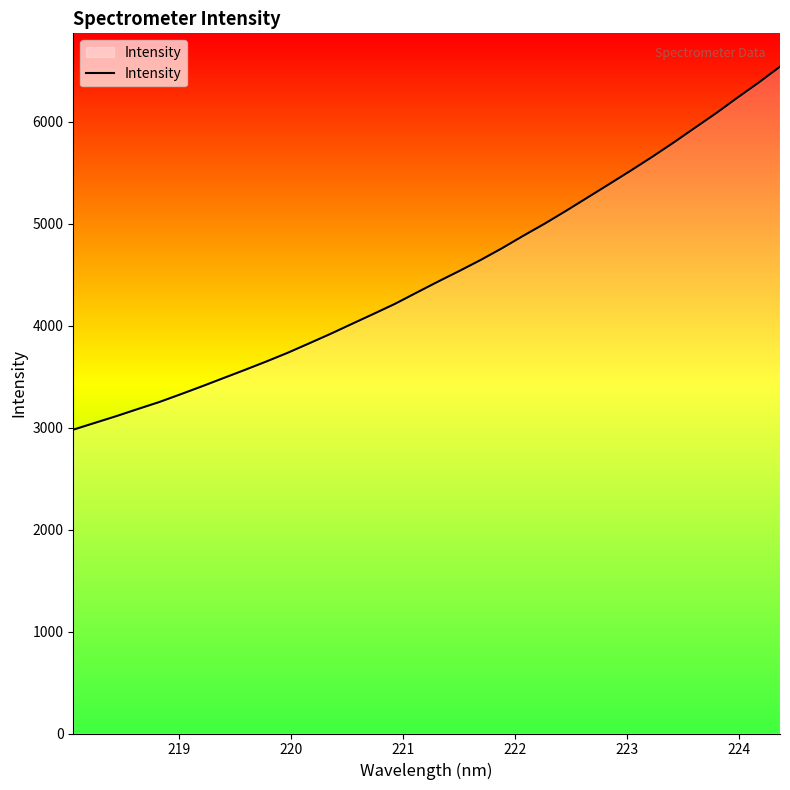

What is the difference between the maximum and minimum values?

3559.7